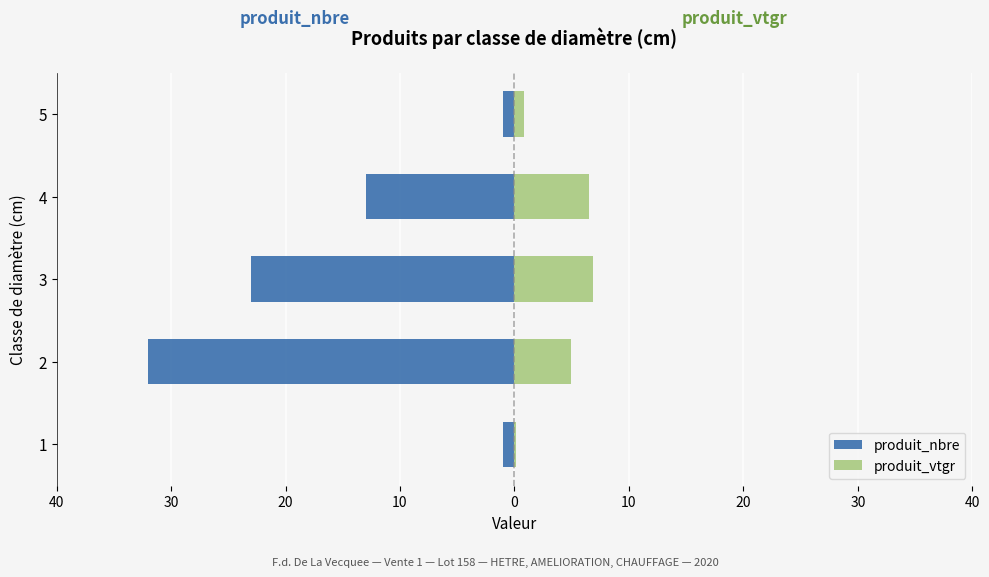

At how many categories does at least one series exceed -10?

5